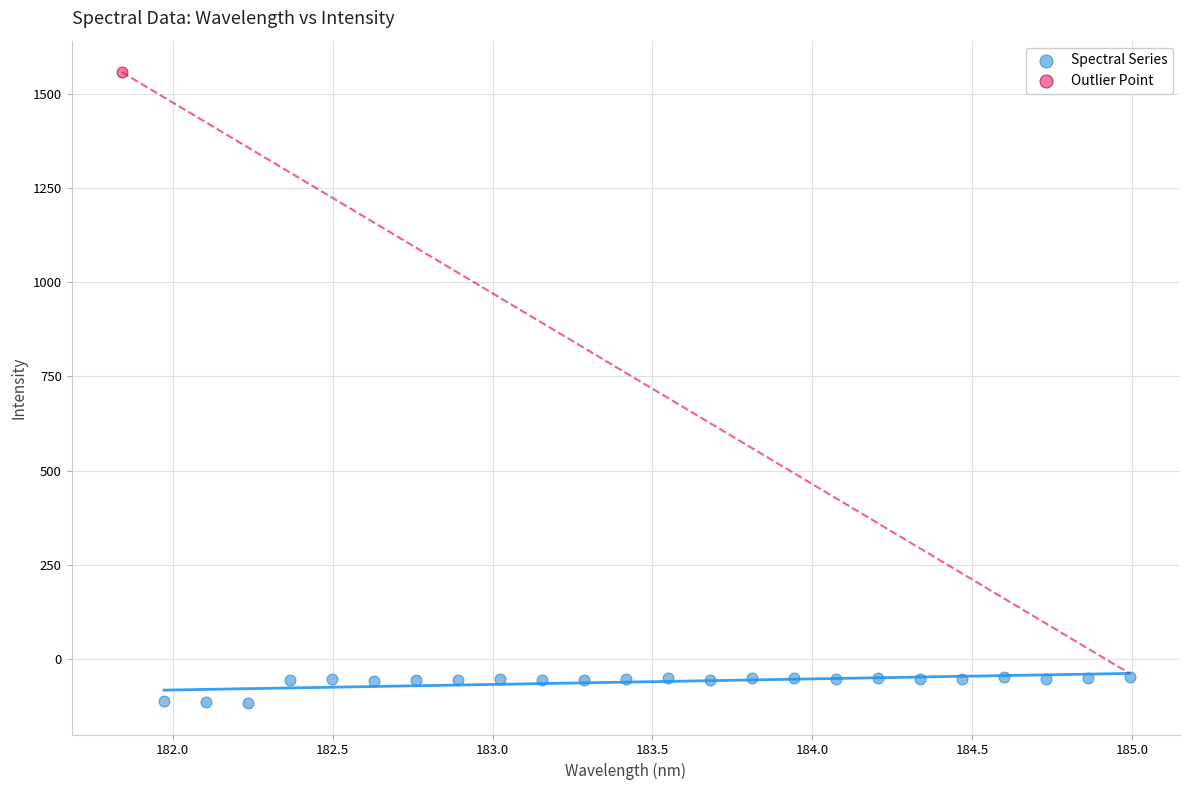

What are all the series names shown in the legend?

Spectral Series, Outlier Point